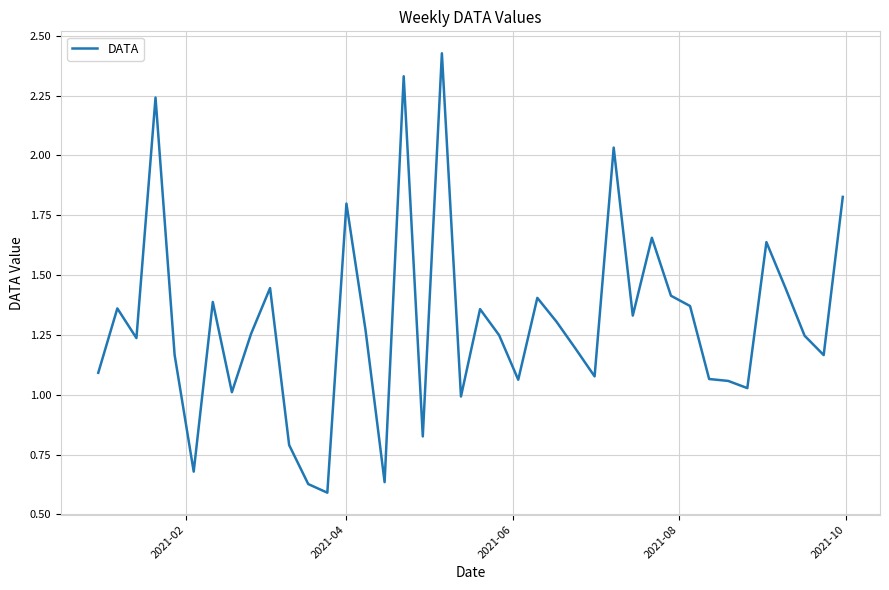

At which label does the data first exceed 1?

2021-02